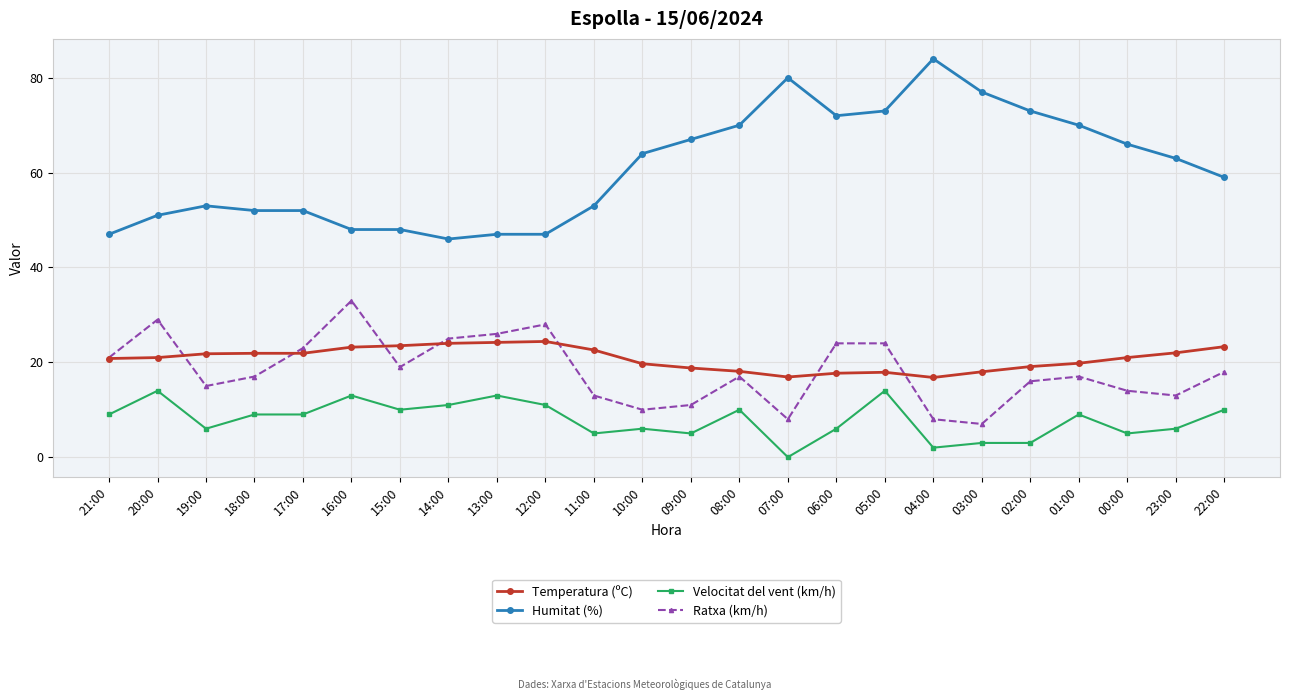

At which category is the sum across all series the highest?

05:00